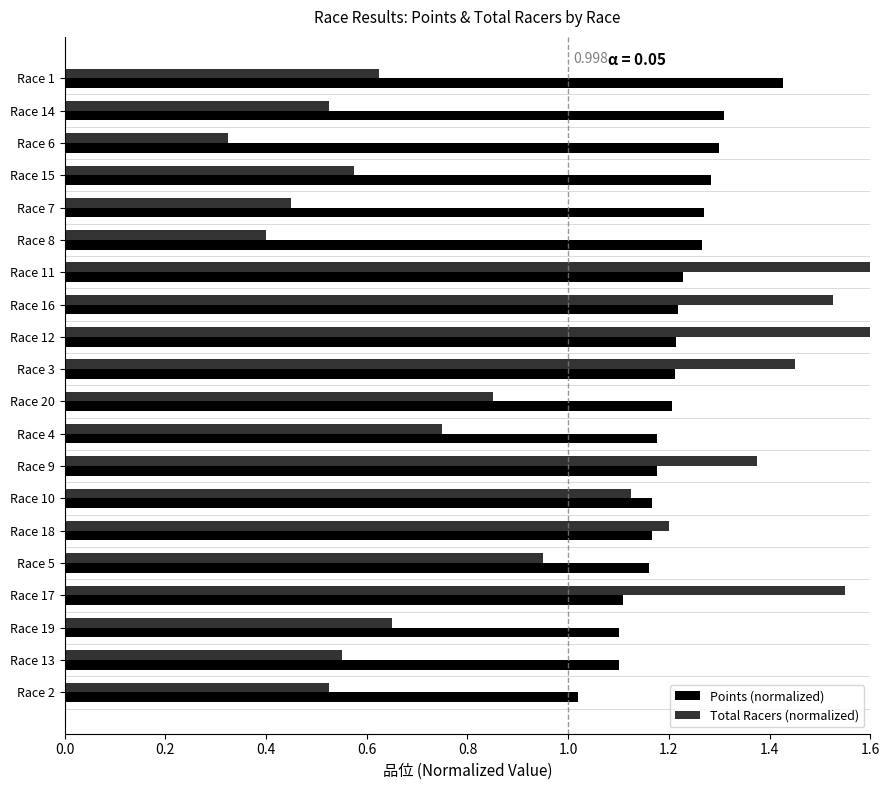

Which has a higher value, Race 5 or Race 11?

Race 11